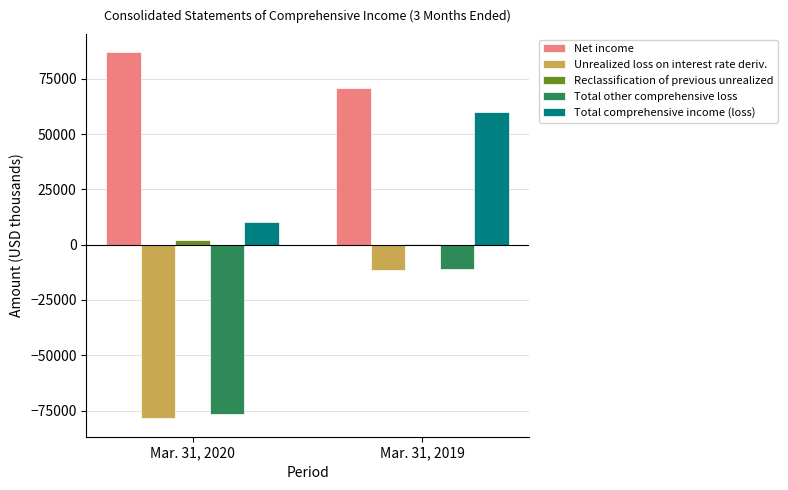

How many Net income values are between 70971 and 86863?

2